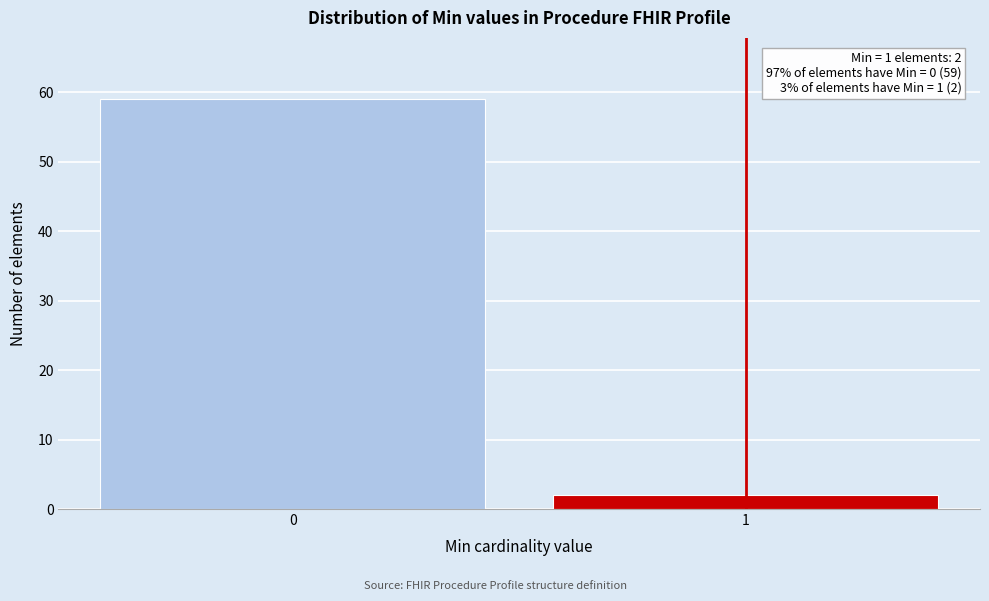

Reading right to left, transcribe all the data shown in this chart.

2	59